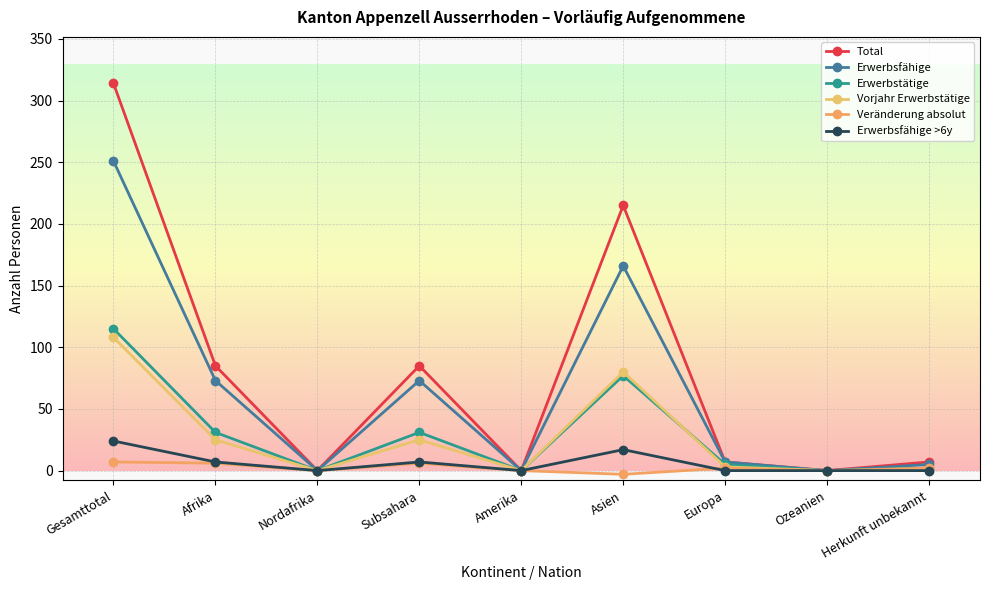

Reading left to right, what are all the values shown in this chart?

Total: 314	85	0	85	0	215	7	0	7
Erwerbsfähige: 251	73	0	73	0	166	7	0	5
Erwerbstätige: 115	31	0	31	0	77	5	0	2
Vorjahr Erwerbstätige: 108	25	0	25	0	80	3	0	0
Veränderung absolut: 7	6	0	6	0	-3	2	0	2
Erwerbsfähige >6y: 24	7	0	7	0	17	0	0	0